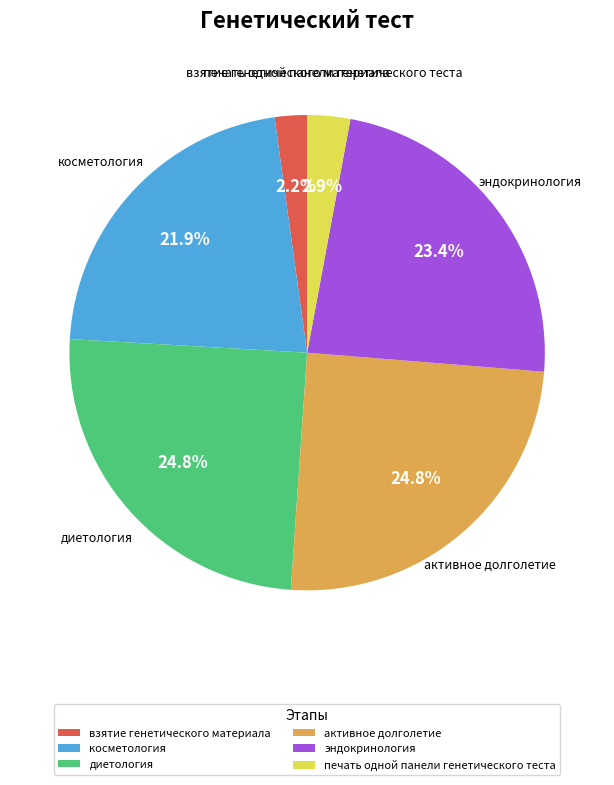

What is the smallest slice in the pie chart?

взятие генетического материала